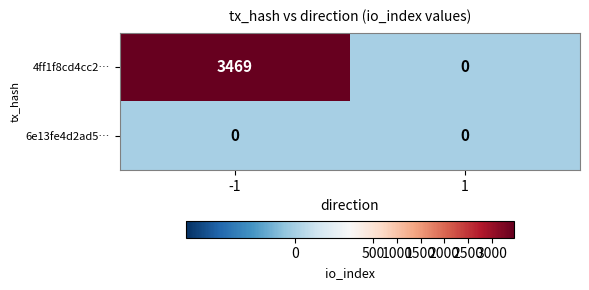

Count the number of data series in this chart.

2